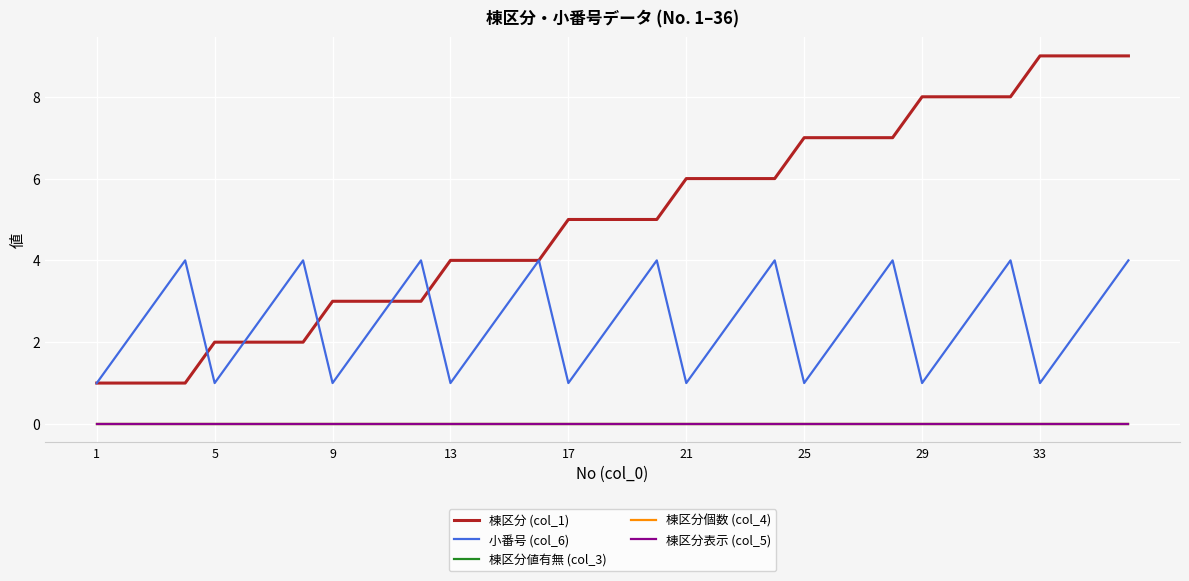

Rank the series by their maximum value, from lowest to highest.

棟区分値有無 (col_3), 棟区分個数 (col_4), 棟区分表示 (col_5), 小番号 (col_6), 棟区分 (col_1)